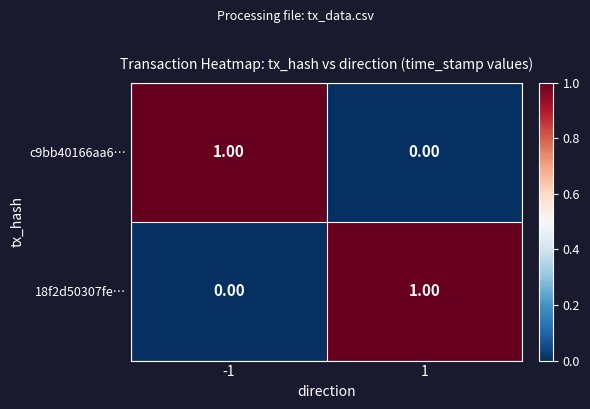

List the labels in order of 18f2d50307fe… value, largest first.

1, -1